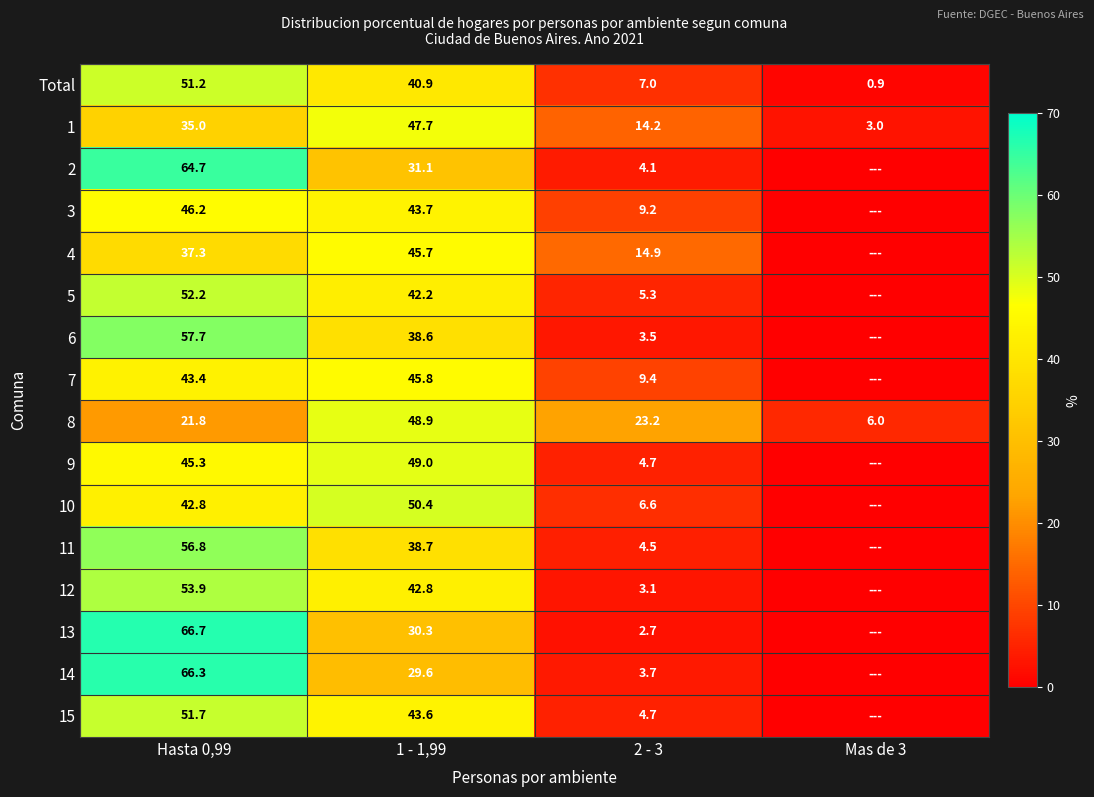

Is it true that 8 equals 23.2 at 2 - 3?

True